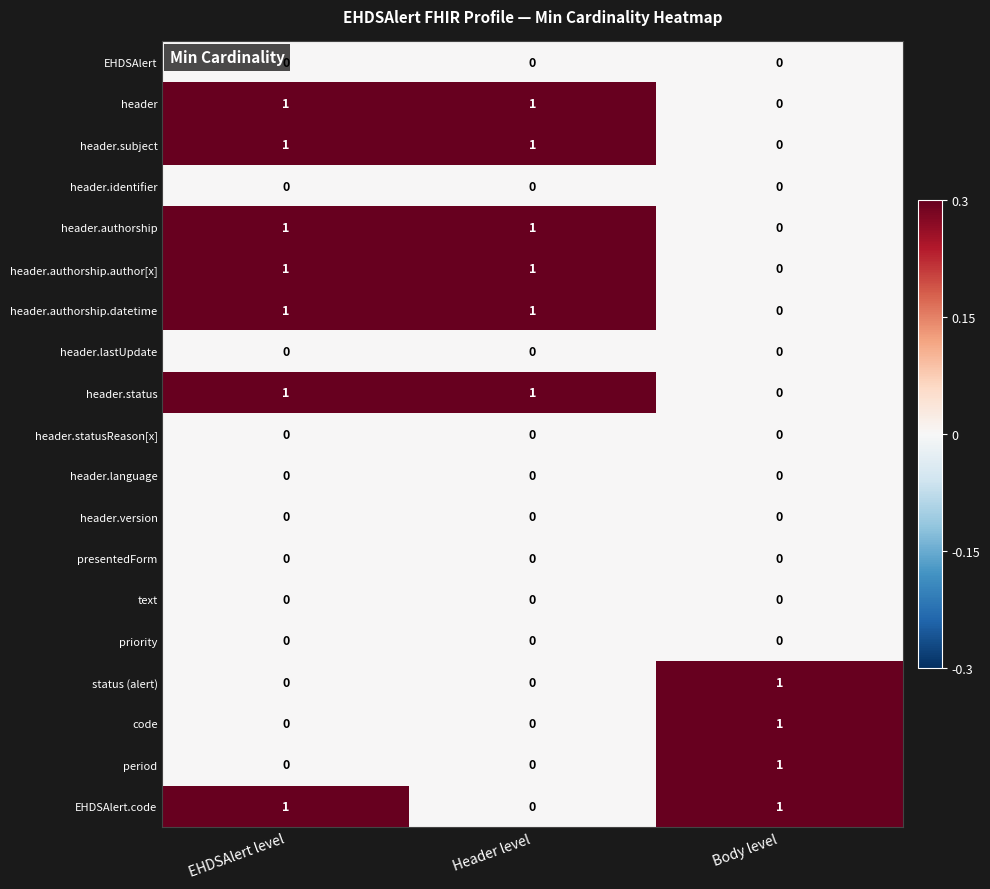

Is the value of header.identifier at EHDSAlert level greater than the value of status (alert) at Body level?

No